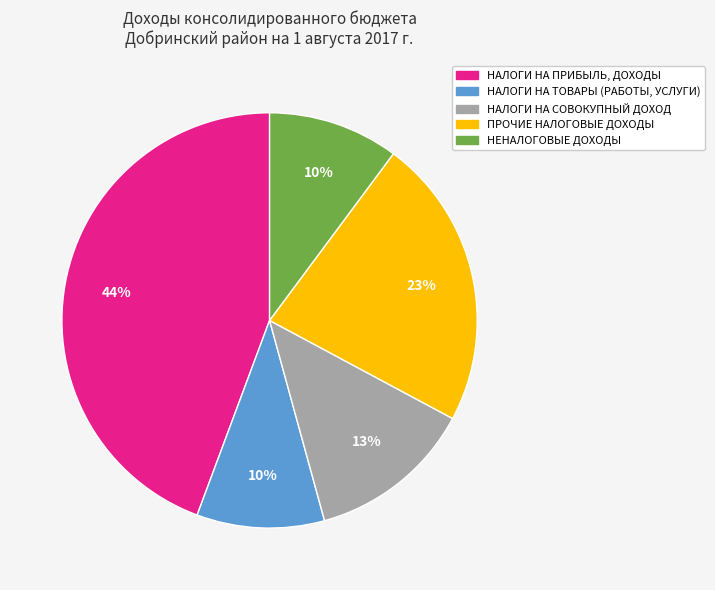

Does НАЛОГИ НА ПРИБЫЛЬ, ДОХОДЫ account for over 50% of the chart?

No